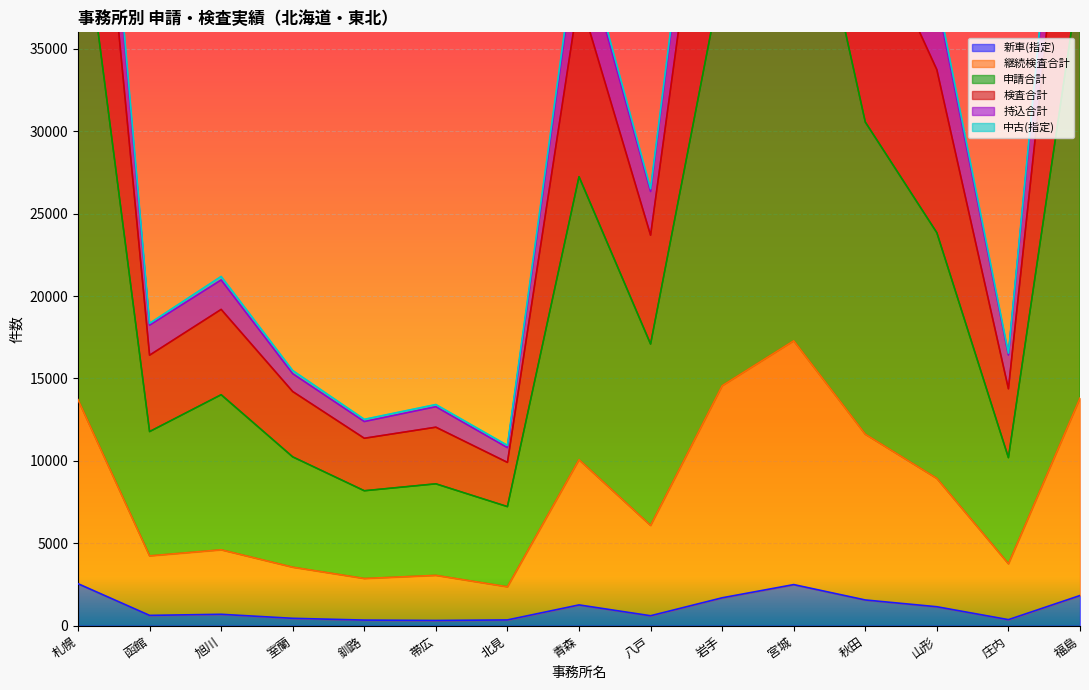

True or false: 新車(指定) has a value of 1833 at 福島.

True